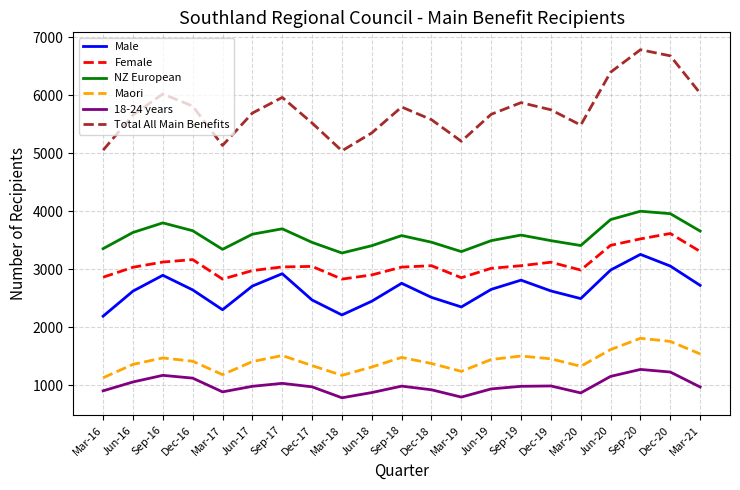

Which series has the largest range (max minus min)?

Total All Main Benefits